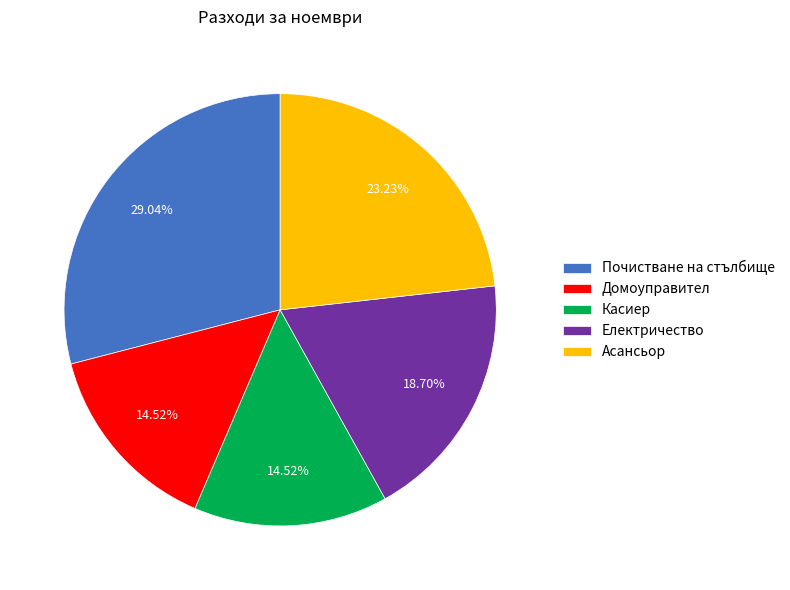

What percentage is NOT represented by Почистване на стълбище?

71.0%